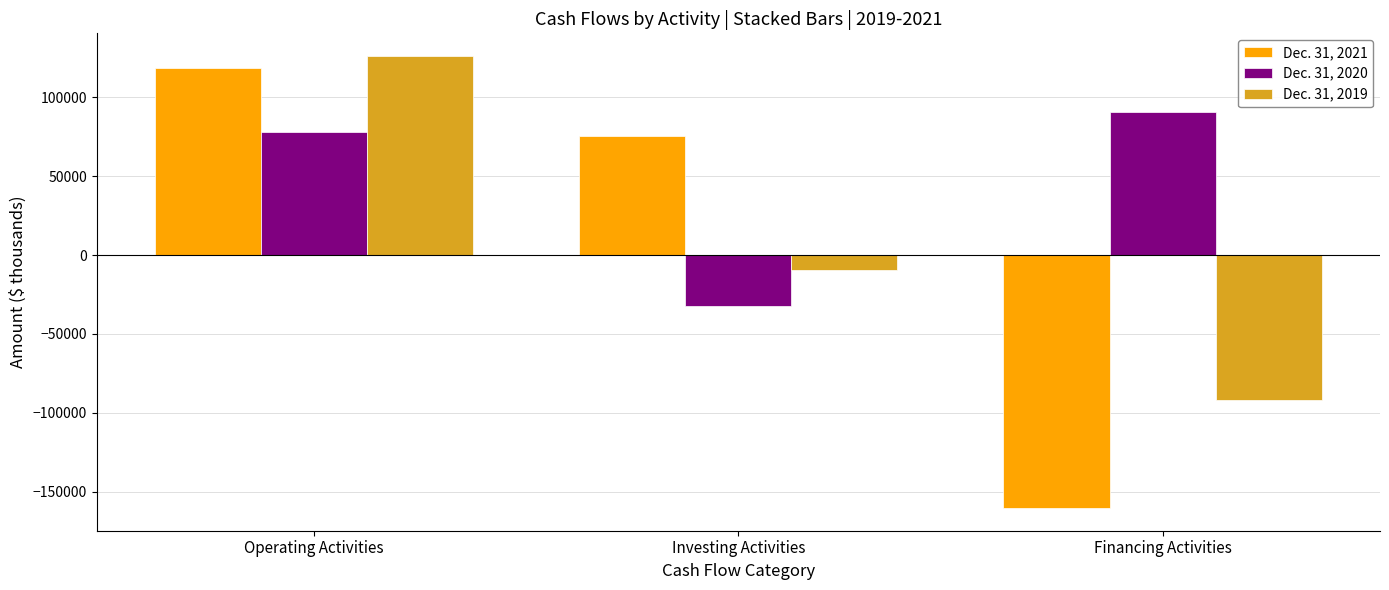

The value of Dec. 31, 2021 at Investing Activities is 75457. True or false?

True